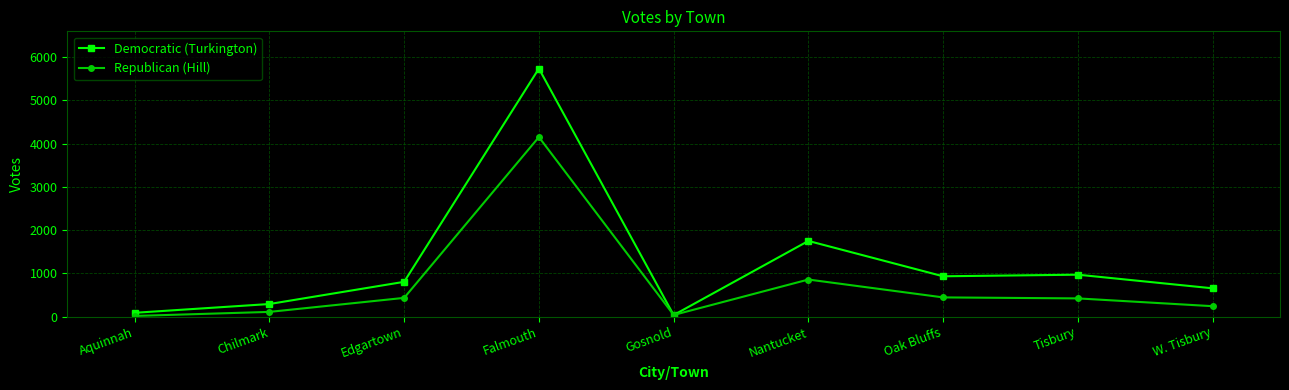

The Republican (Hill) series shows 242 at W. Tisbury. True or false?

True